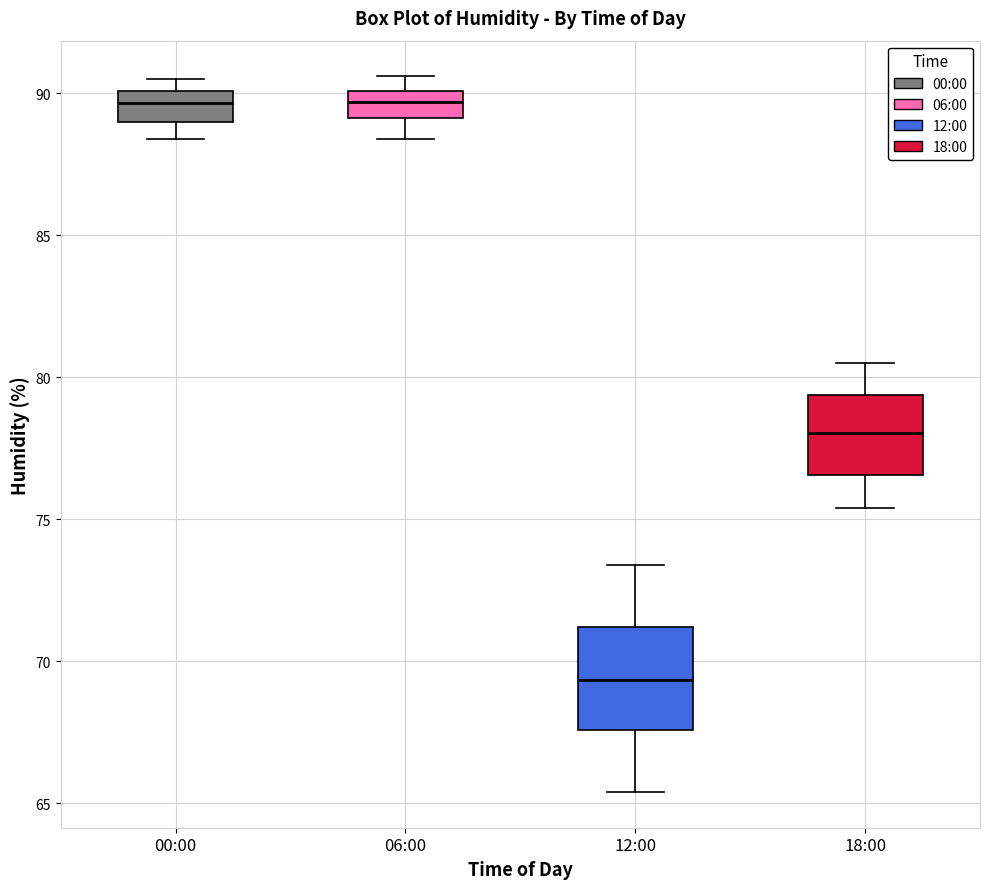

Comparing the boxes themselves (not the whiskers), which one is the tallest?

12:00